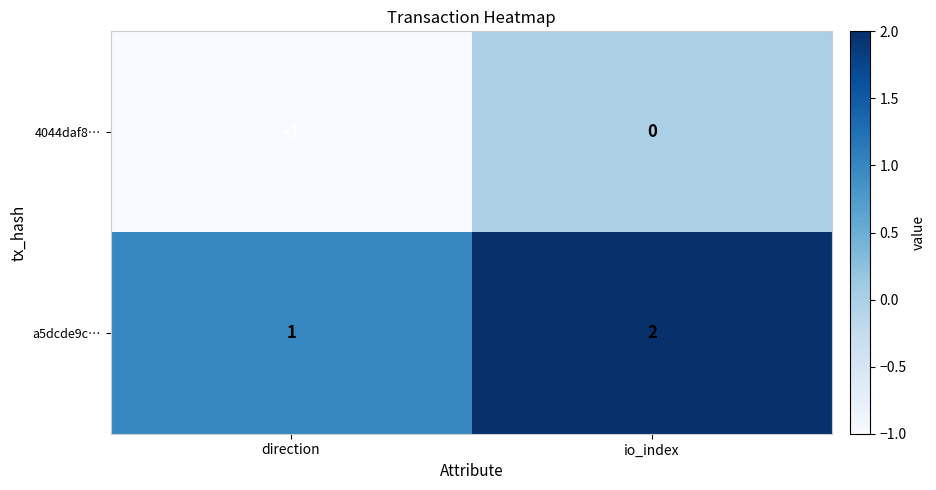

Which category has the highest value in the a5dcde9c… series?

io_index